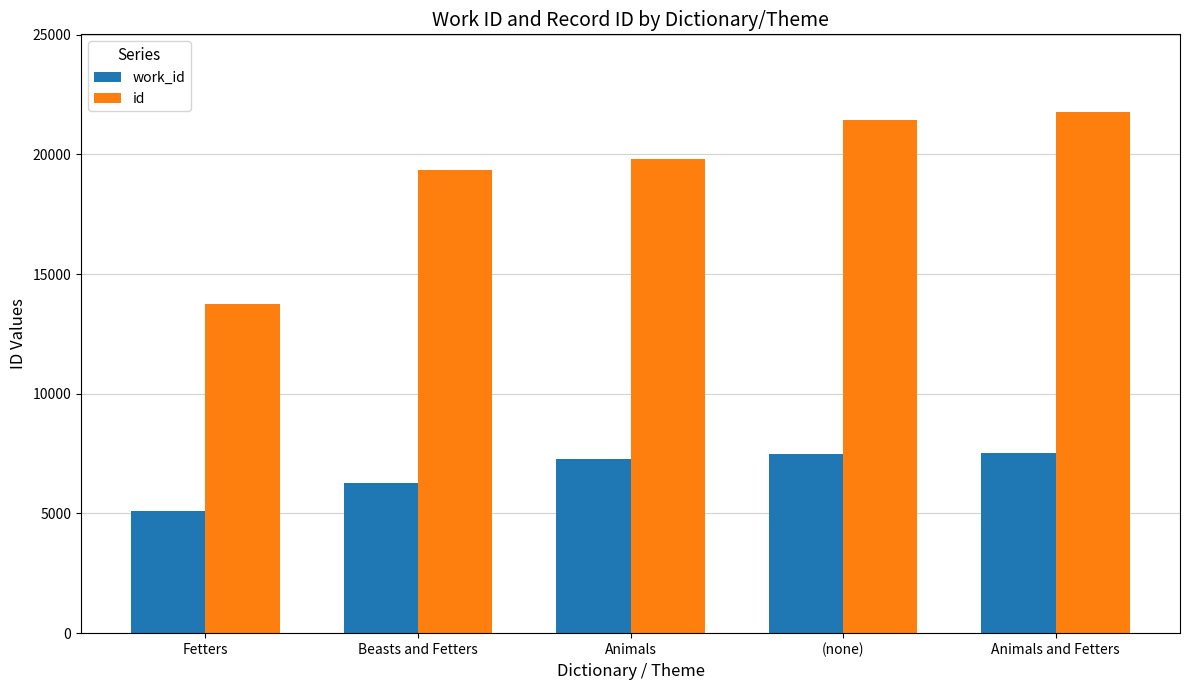

How many values in the id series are below 19797?

2